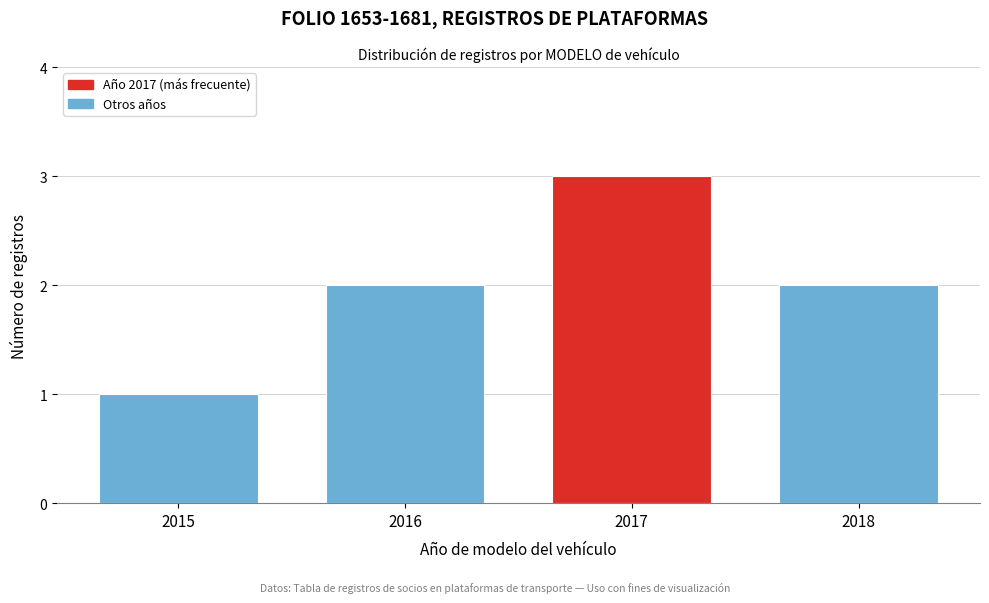

Reading left to right, list all the values displayed in this chart.

2015=1	2016=2	2017=3	2018=2